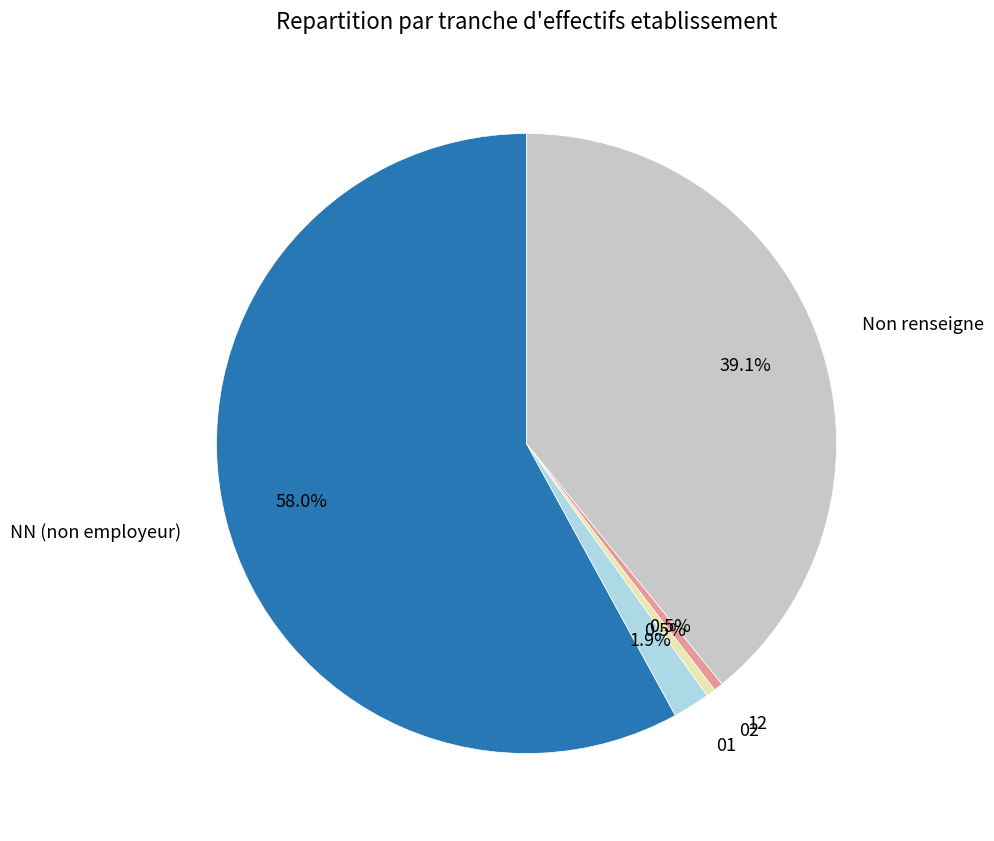

How many slices are in this pie chart?

5